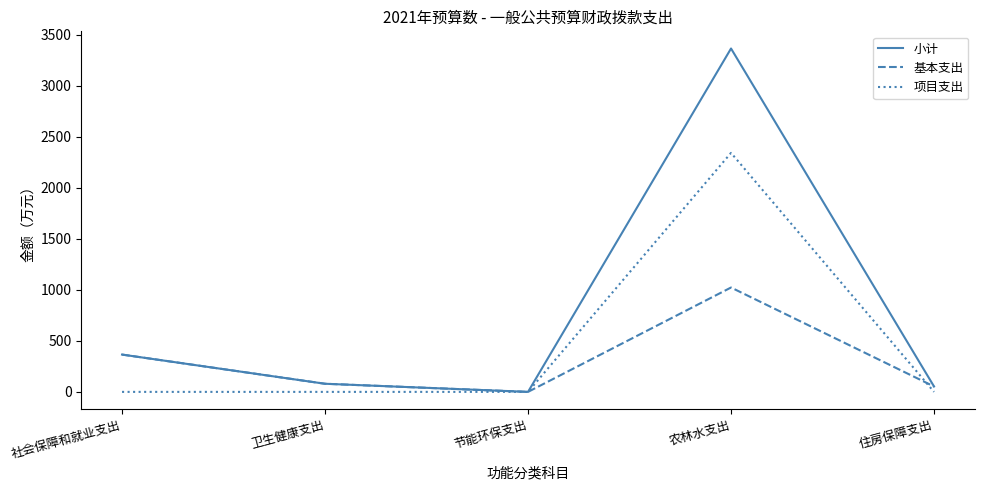

List the series in order of their overall mean, lowest first.

基本支出, 项目支出, 小计